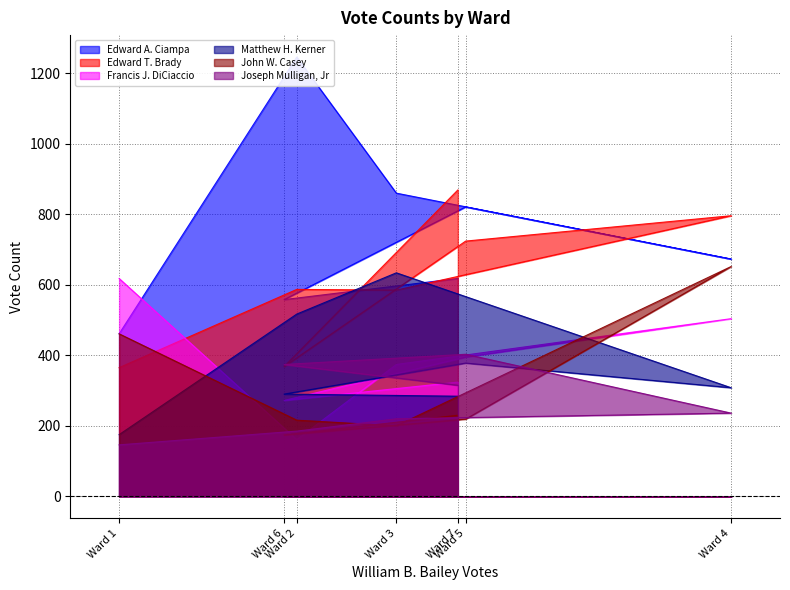

Reading left to right, list all the values displayed in this chart.

Edward A. Ciampa: Ward 1=461	Ward 2=1246	Ward 3=860	Ward 4=673	Ward 5=821	Ward 6=558	Ward 7=618
Edward T. Brady: Ward 1=365	Ward 2=587	Ward 3=585	Ward 4=796	Ward 5=724	Ward 6=368	Ward 7=869
Francis J. DiCiaccio: Ward 1=618	Ward 2=161	Ward 3=374	Ward 4=504	Ward 5=395	Ward 6=272	Ward 7=324
Matthew H. Kerner: Ward 1=175	Ward 2=517	Ward 3=634	Ward 4=308	Ward 5=378	Ward 6=290	Ward 7=284
John W. Casey: Ward 1=461	Ward 2=216	Ward 3=200	Ward 4=652	Ward 5=219	Ward 6=174	Ward 7=230
Joseph Mulligan, Jr: Ward 1=146	Ward 2=185	Ward 3=220	Ward 4=236	Ward 5=403	Ward 6=374	Ward 7=315